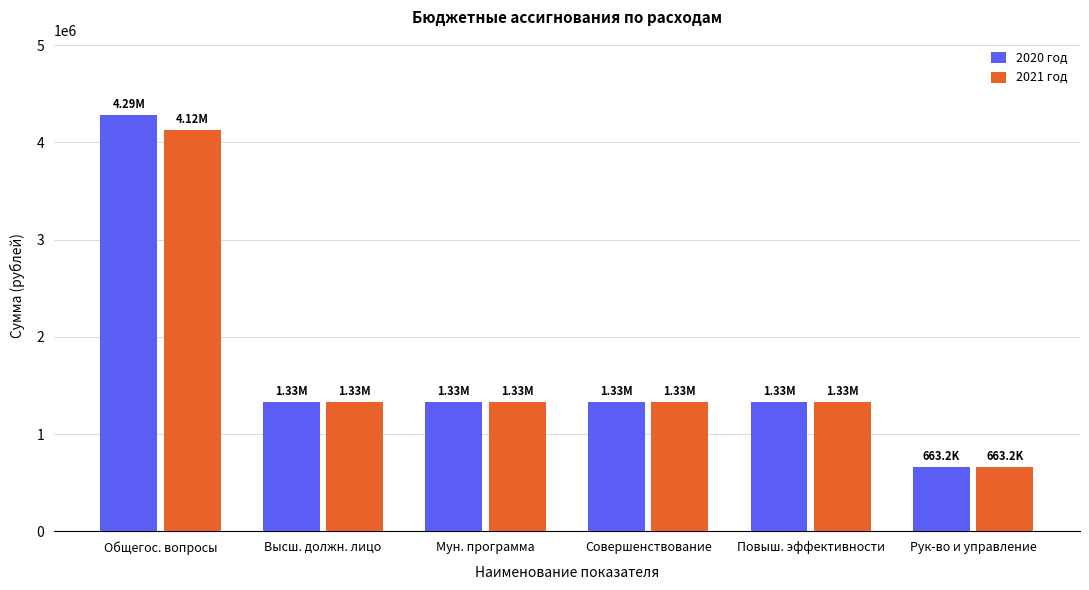

Read the 2020 год value at Повыш. эффективности.

1326435.7